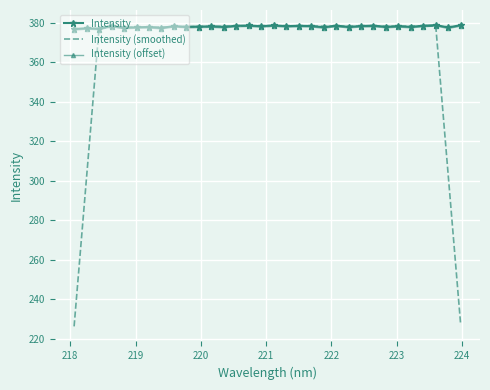

What is the greatest value displayed?

378.9